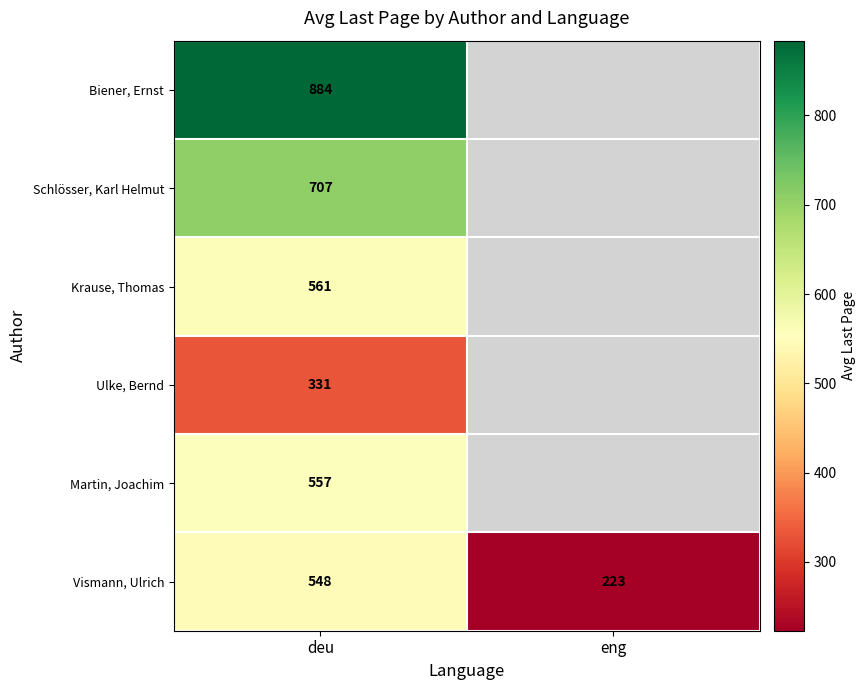

Rank the categories by Vismann, Ulrich value from highest to lowest.

deu, eng